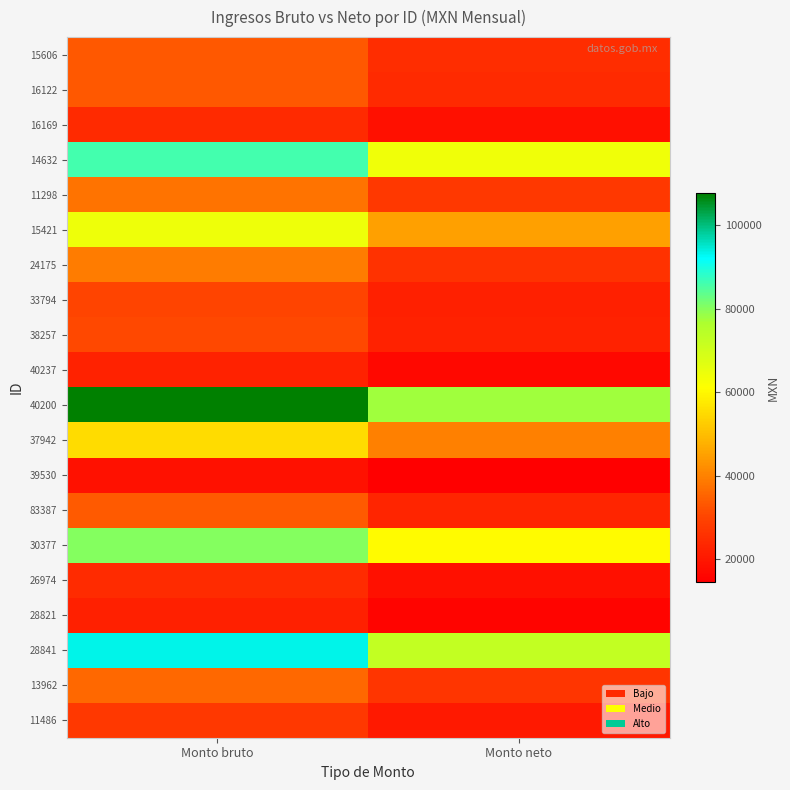

What is the spread (max minus min) of values at Monto neto?

63318.7